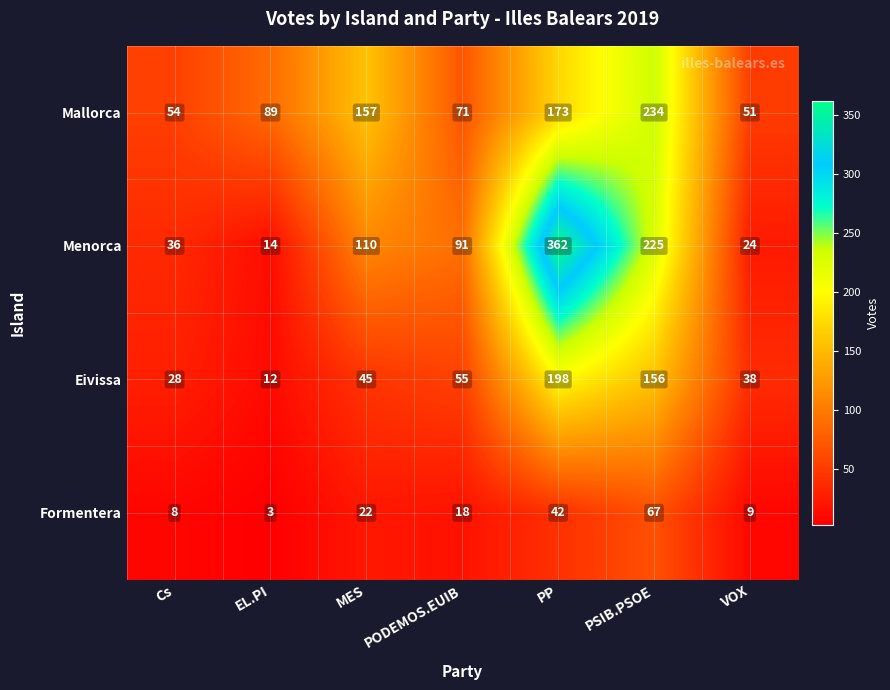

Which series changed the most between PP and VOX?

Menorca